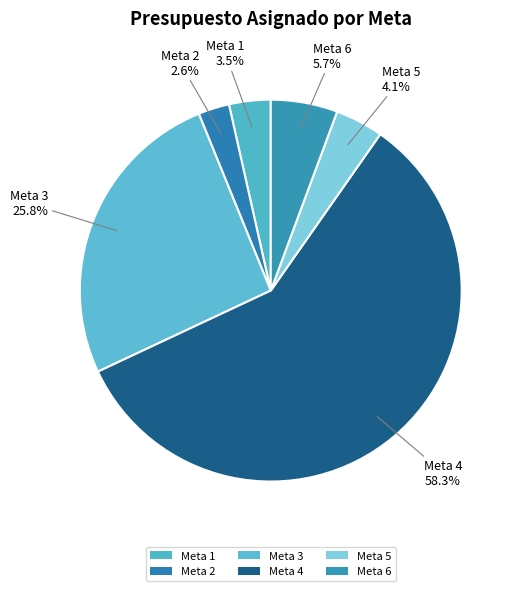

How many segments does this pie chart have?

6